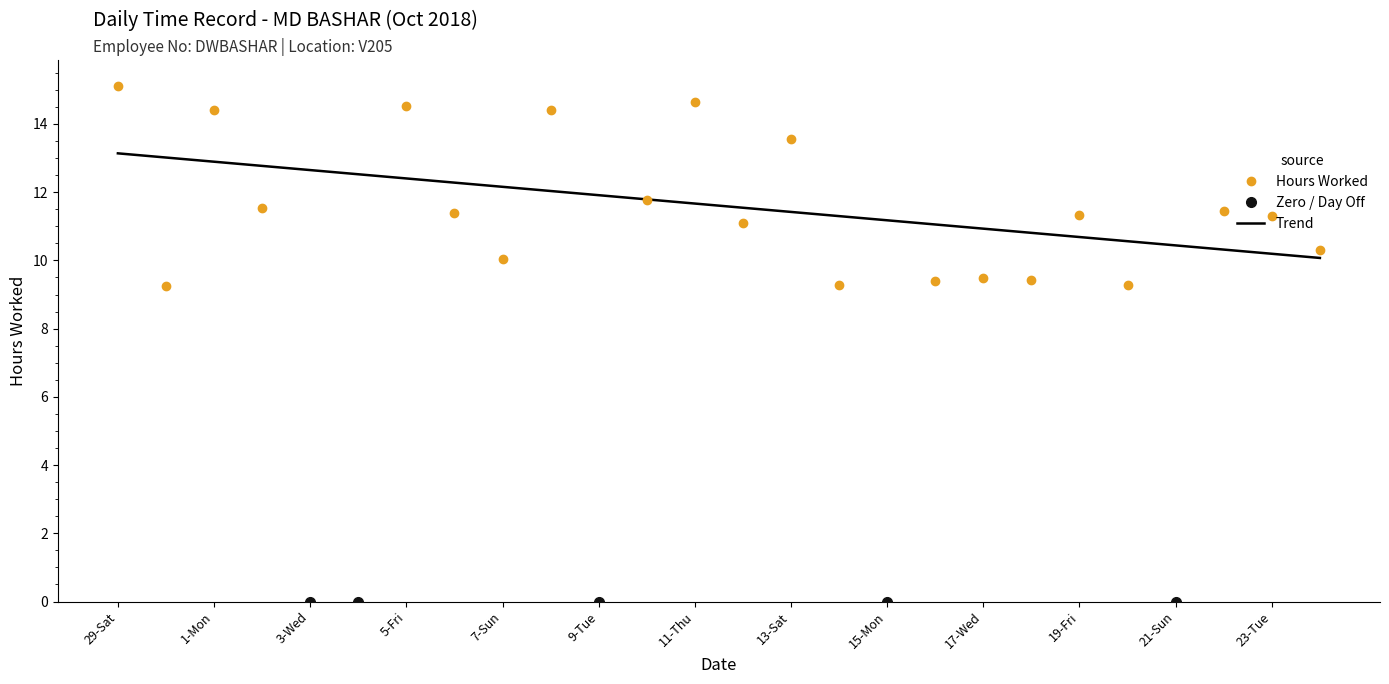

Rank the categories by value from highest to lowest.

29-Sat, 11-Thu, 5-Fri, 1-Mon, 8-Mon, 13-Sat, 10-Wed, 2-Tue, 22-Mon, 6-Sat, 19-Fri, 23-Tue, 12-Fri, 24-Wed, 7-Sun, 17-Wed, 18-Thu, 16-Tue, 14-Sun, 20-Sat, 30-Sun, 3-Wed, 4-Thu, 9-Tue, 15-Mon, 21-Sun